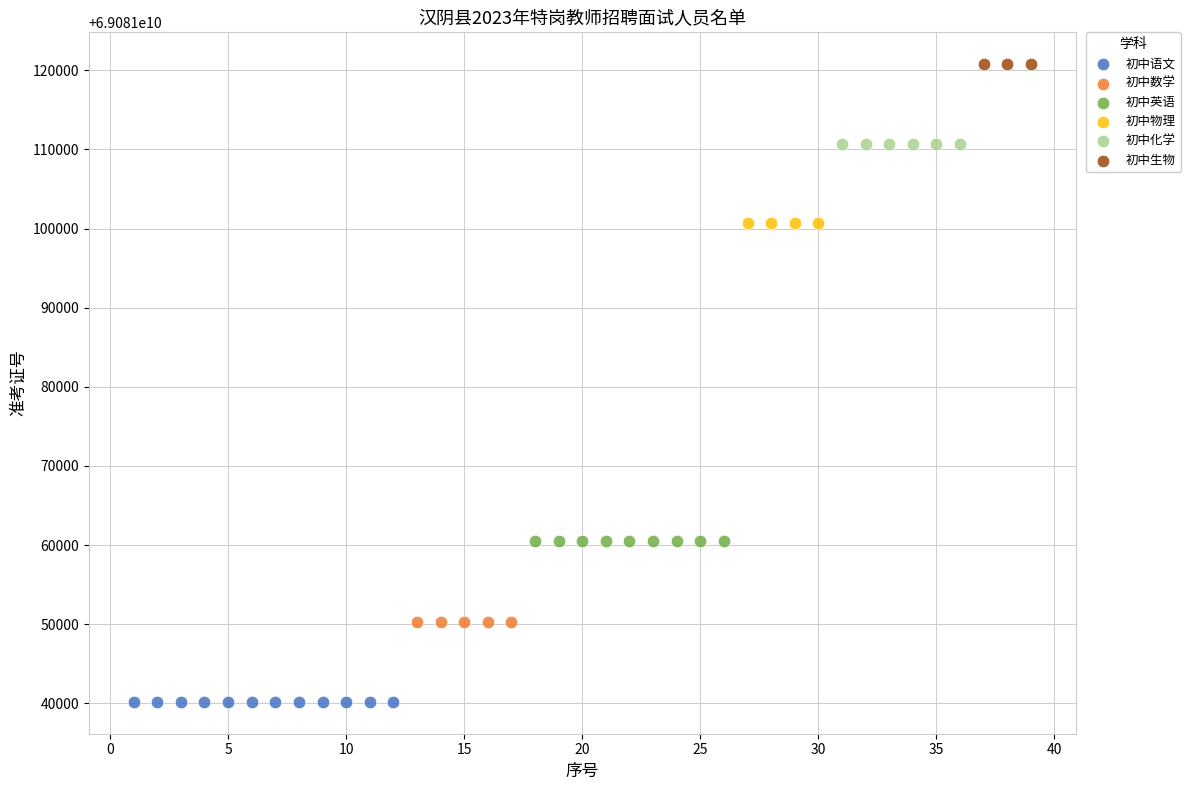

Which series contains the highest Y value?

初中生物